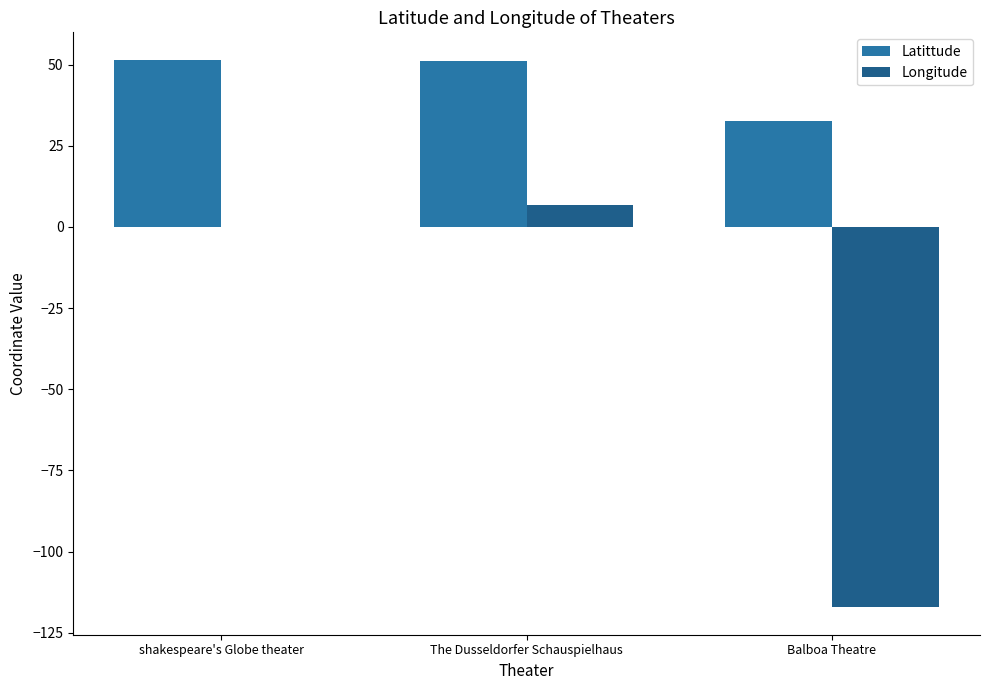

Are the bars horizontal?

No